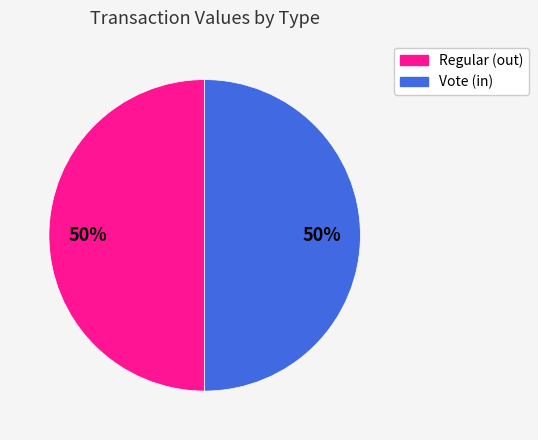

To the nearest percent, what is the difference between the largest and smallest slice percentages?

0%